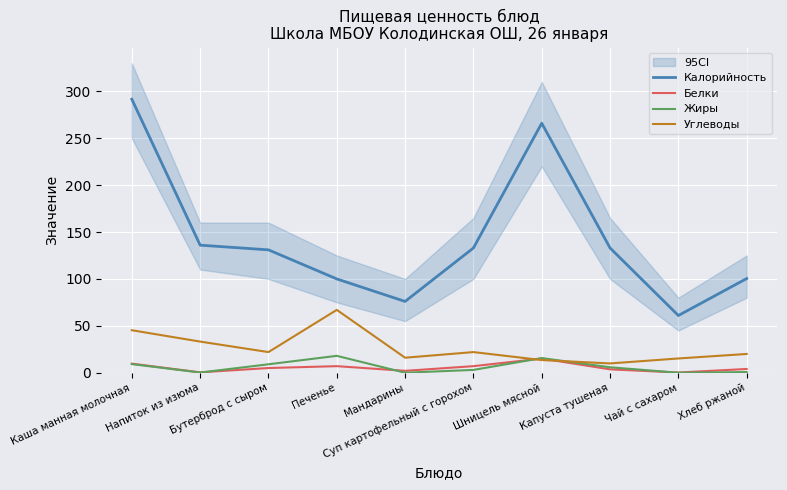

What position from the right is Напиток из изюма?

9